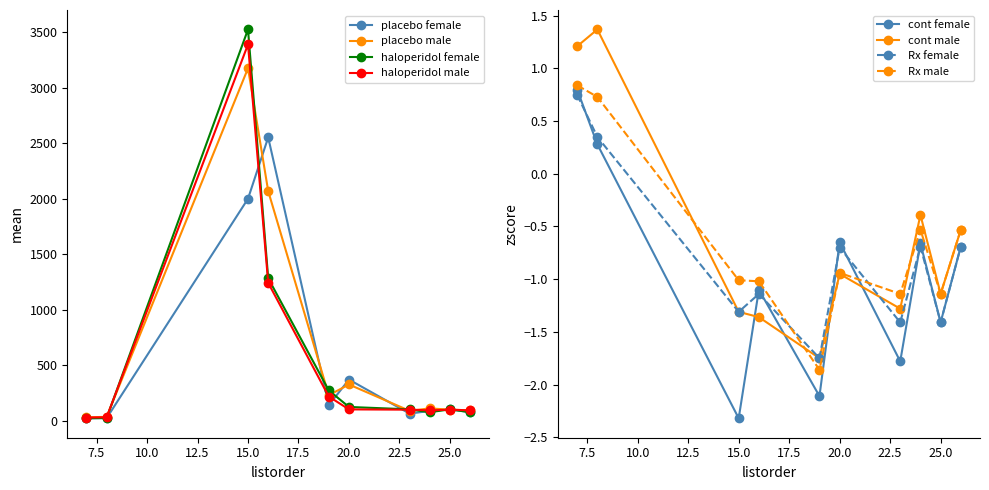

After their last crossing, which series has the higher values: placebo male or haloperidol male?

placebo male